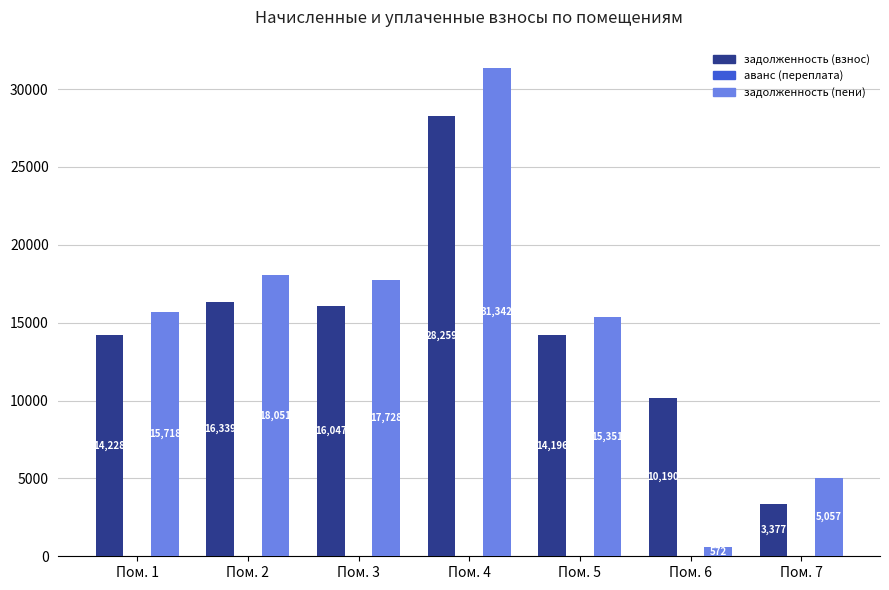

What is the sum of all задолженность (взнос) values?

102636.1